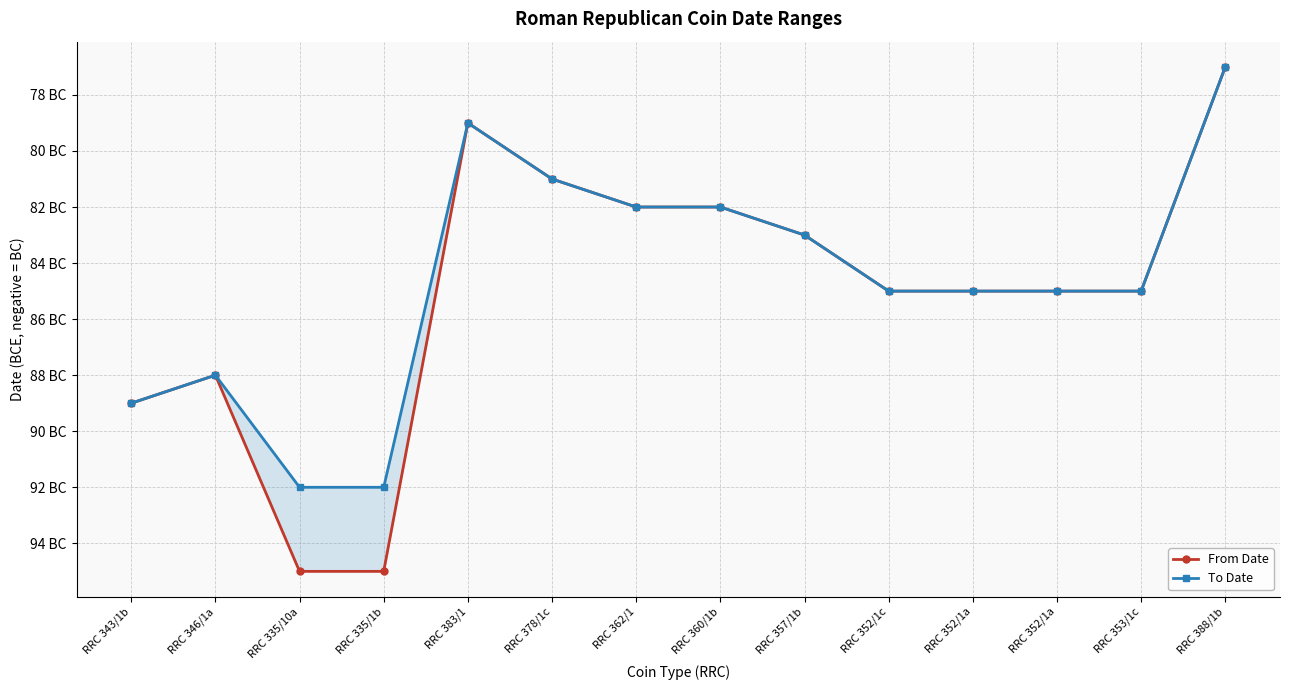

How many values in the To Date series are below -85?

4